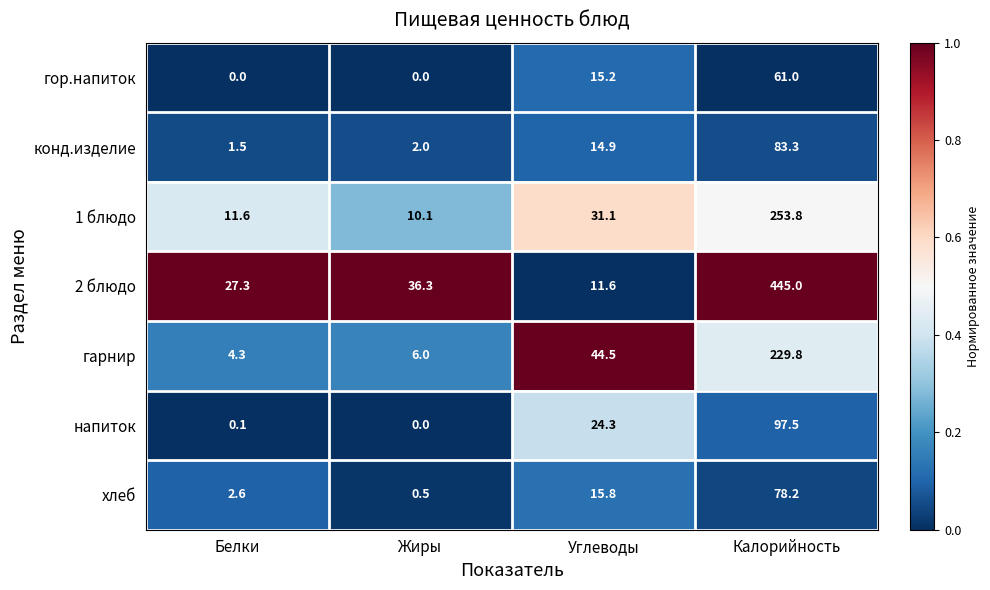

What is the difference between the highest and lowest values at Белки?

27.3